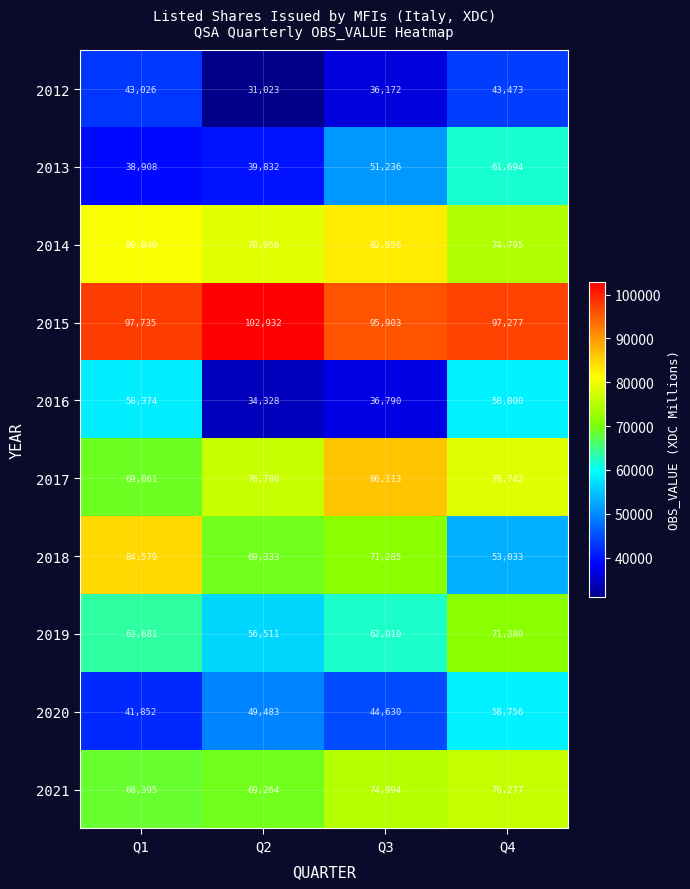

Rank the categories by 2012 value from highest to lowest.

Q4, Q1, Q3, Q2